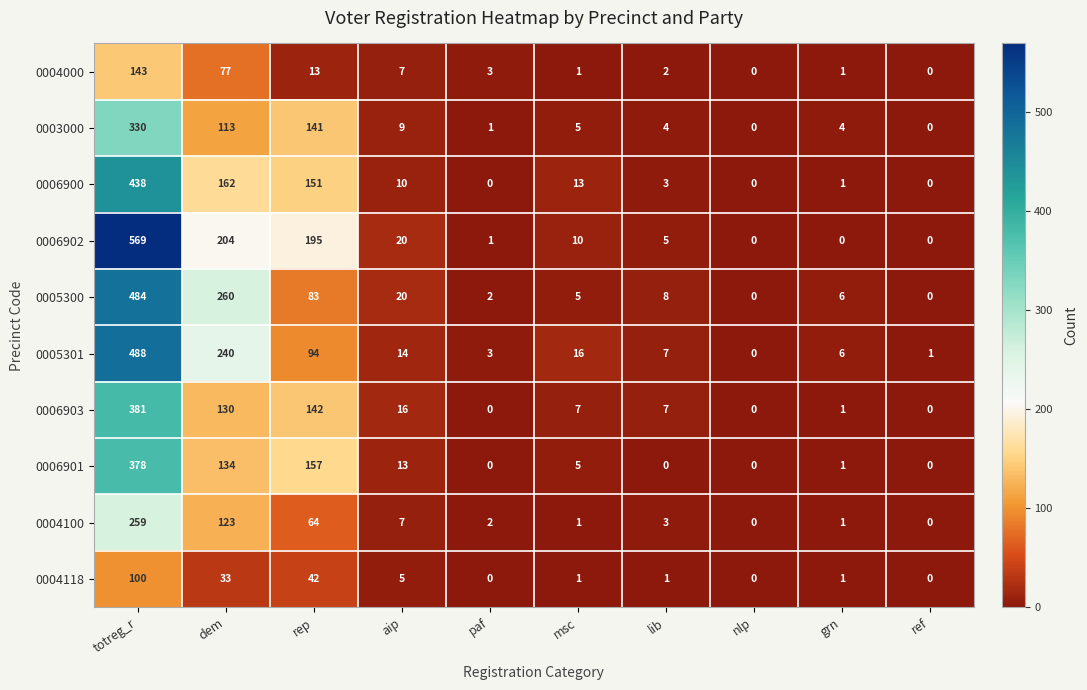

What is the difference between the second highest and minimum values in the 0004100 series?

123